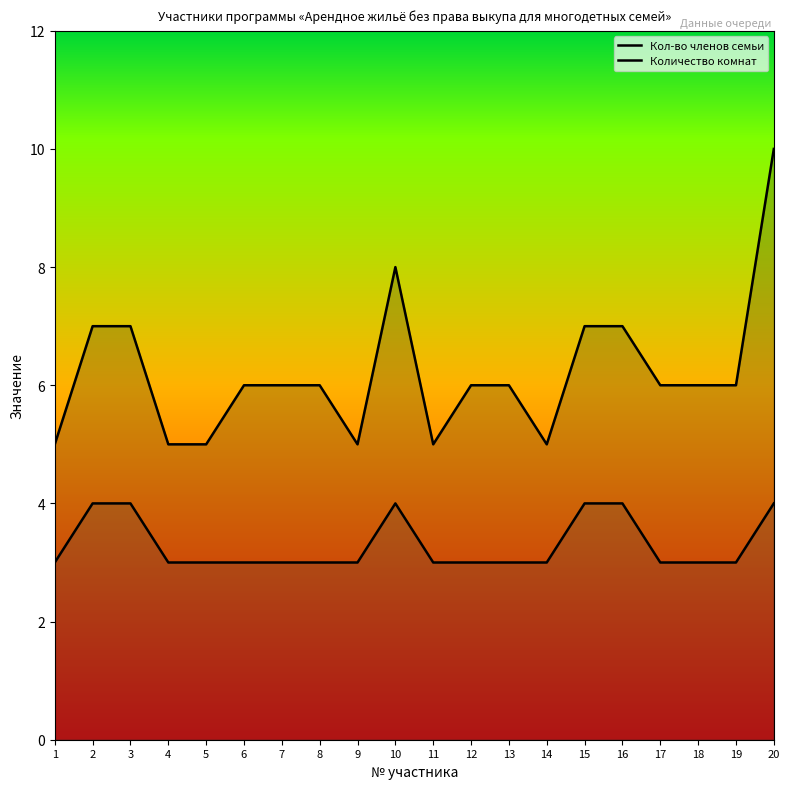

Which category has the lowest value in the Кол-во членов семьи series?

1